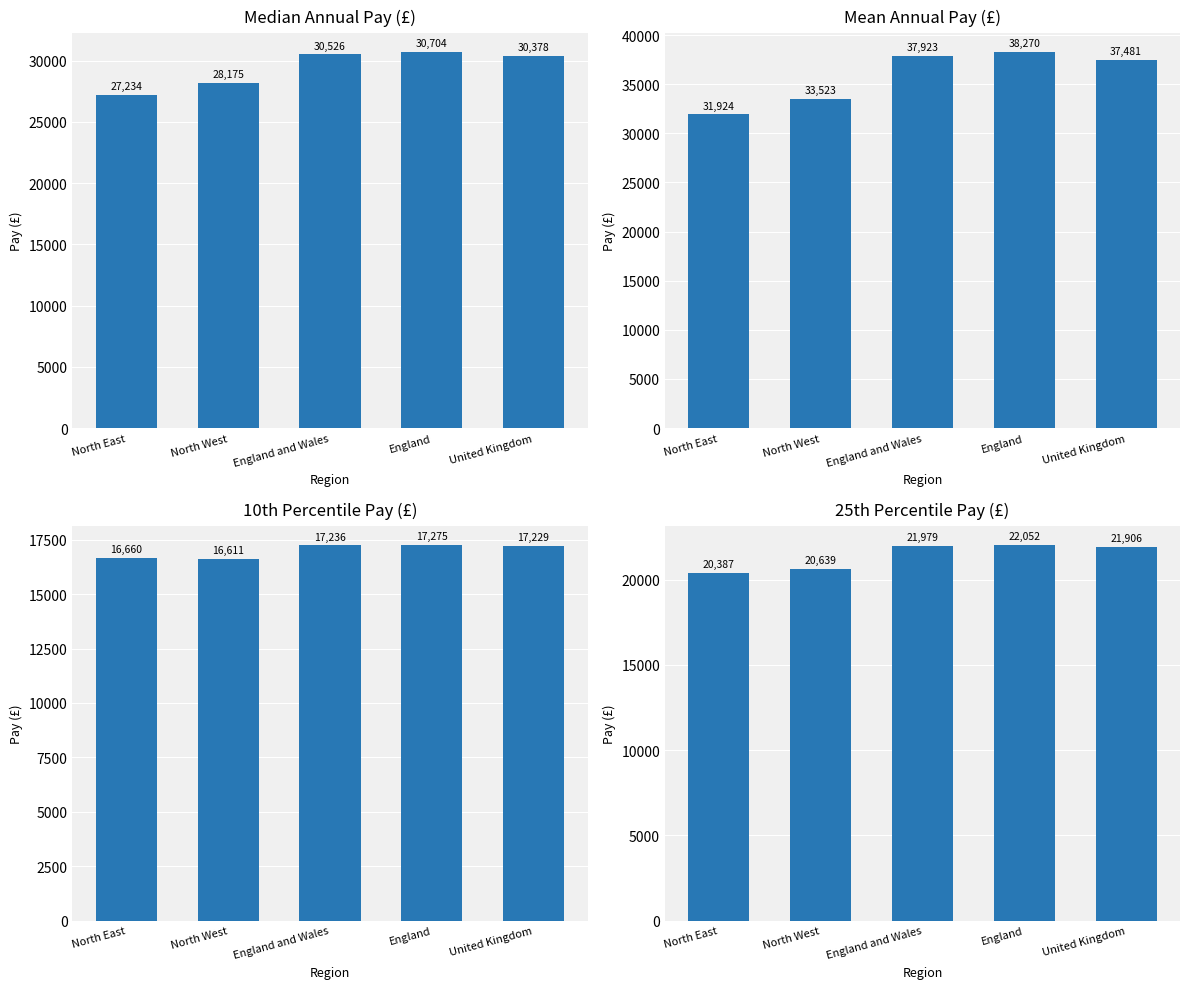

What is the value of the 10th Percentile bar at the 2nd from the left?

16611